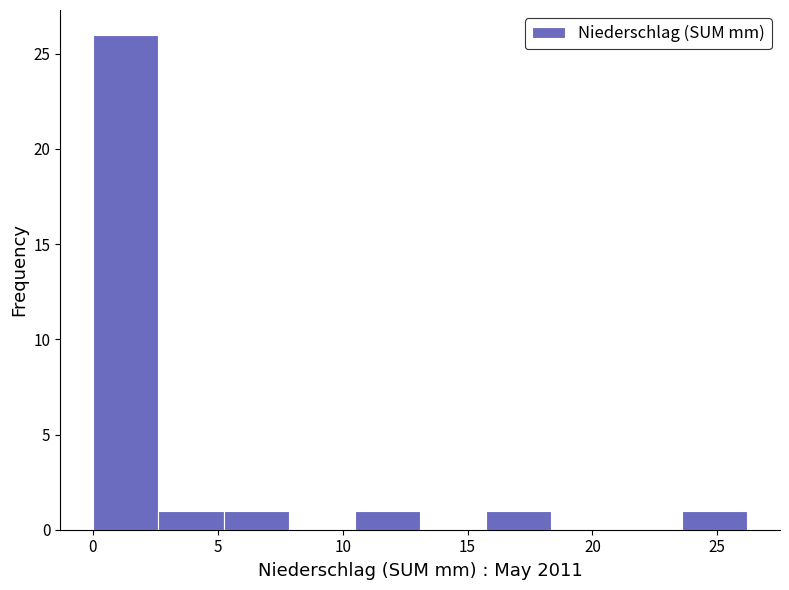

Reading left to right, transcribe this chart: for each bar, give the range it covers on the x-axis and its height. Neither the bar edges nor the heights are printed on the chart, so give them approximately, as read against the axes.

0.0 to 2.5: 26
2.5 to 5.0: 1
5.0 to 8.0: 1
8.0 to 10.5: 0
10.5 to 13.0: 1
13.0 to 15.5: 0
15.5 to 18.5: 1
18.5 to 21.0: 0
21.0 to 23.5: 0
23.5 to 26.0: 1